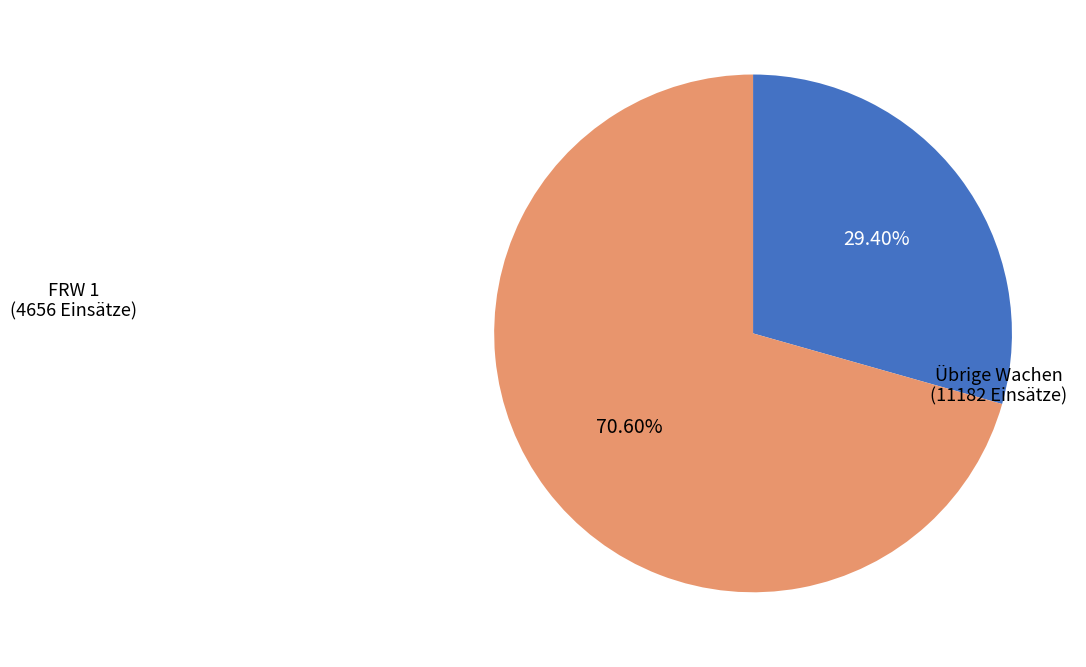

Does any single category account for the majority?

Yes